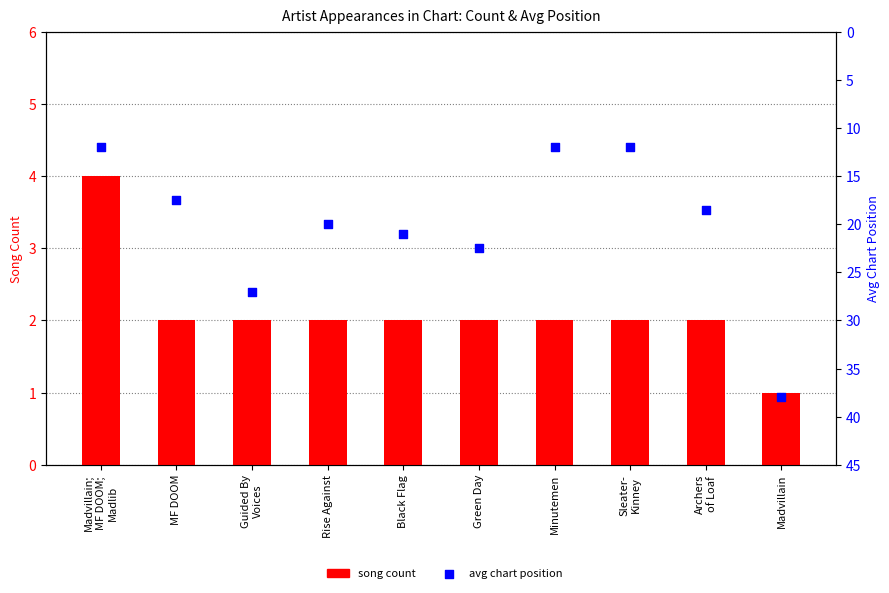

At how many categories does at least one series exceed 14?

7